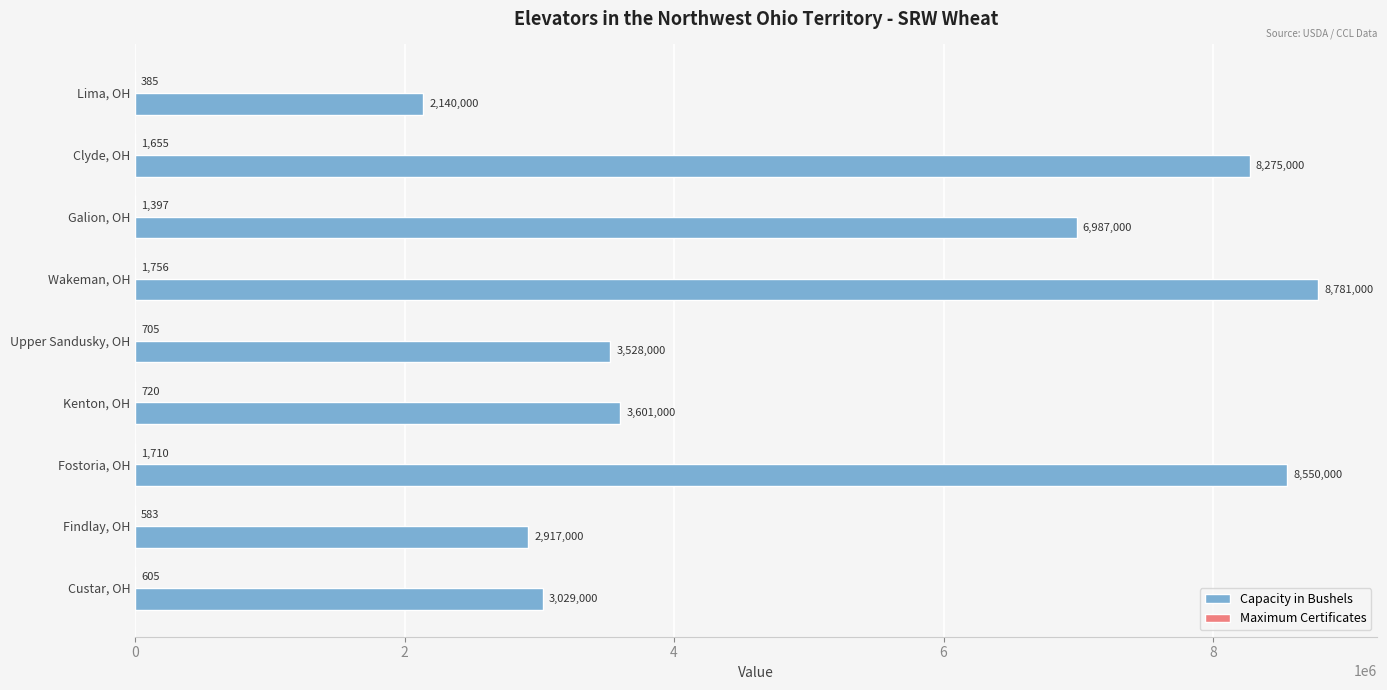

At which category does the chart reach its peak across all series?

Wakeman, OH